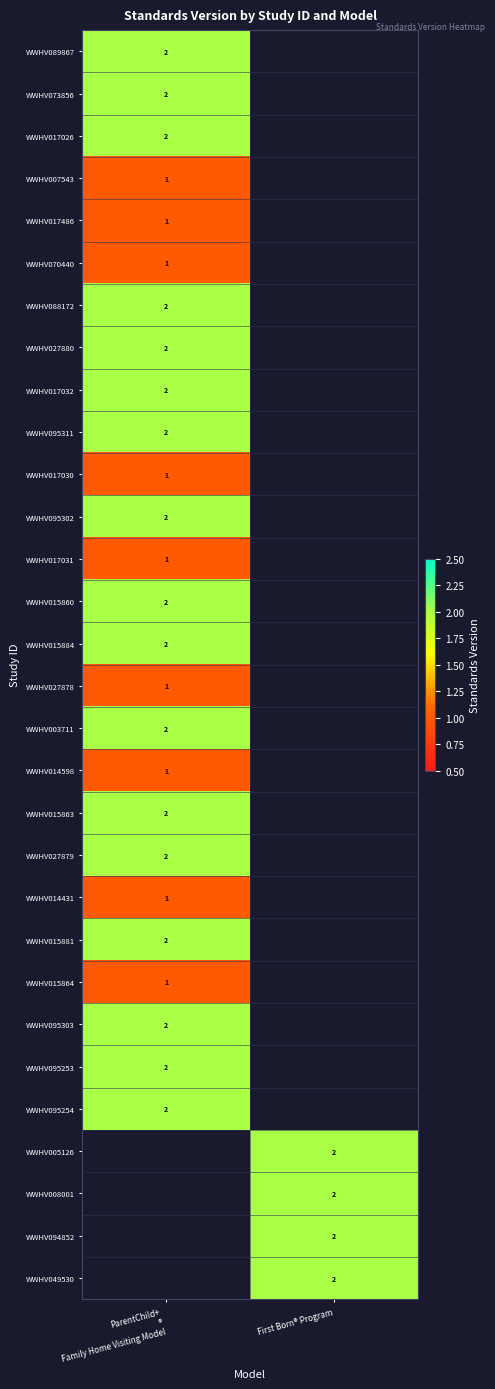

How many series are shown in this chart?

30